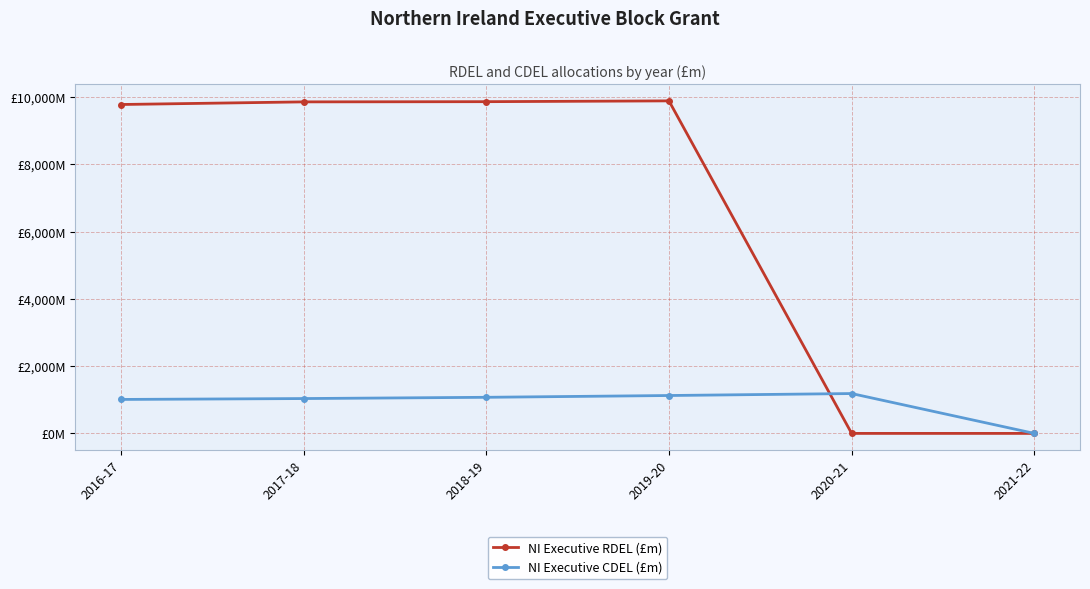

What is the label of the 3rd point from the left?

2018-19